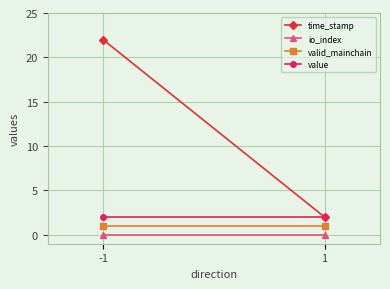

Which category has the lowest value in the valid_mainchain series?

-1